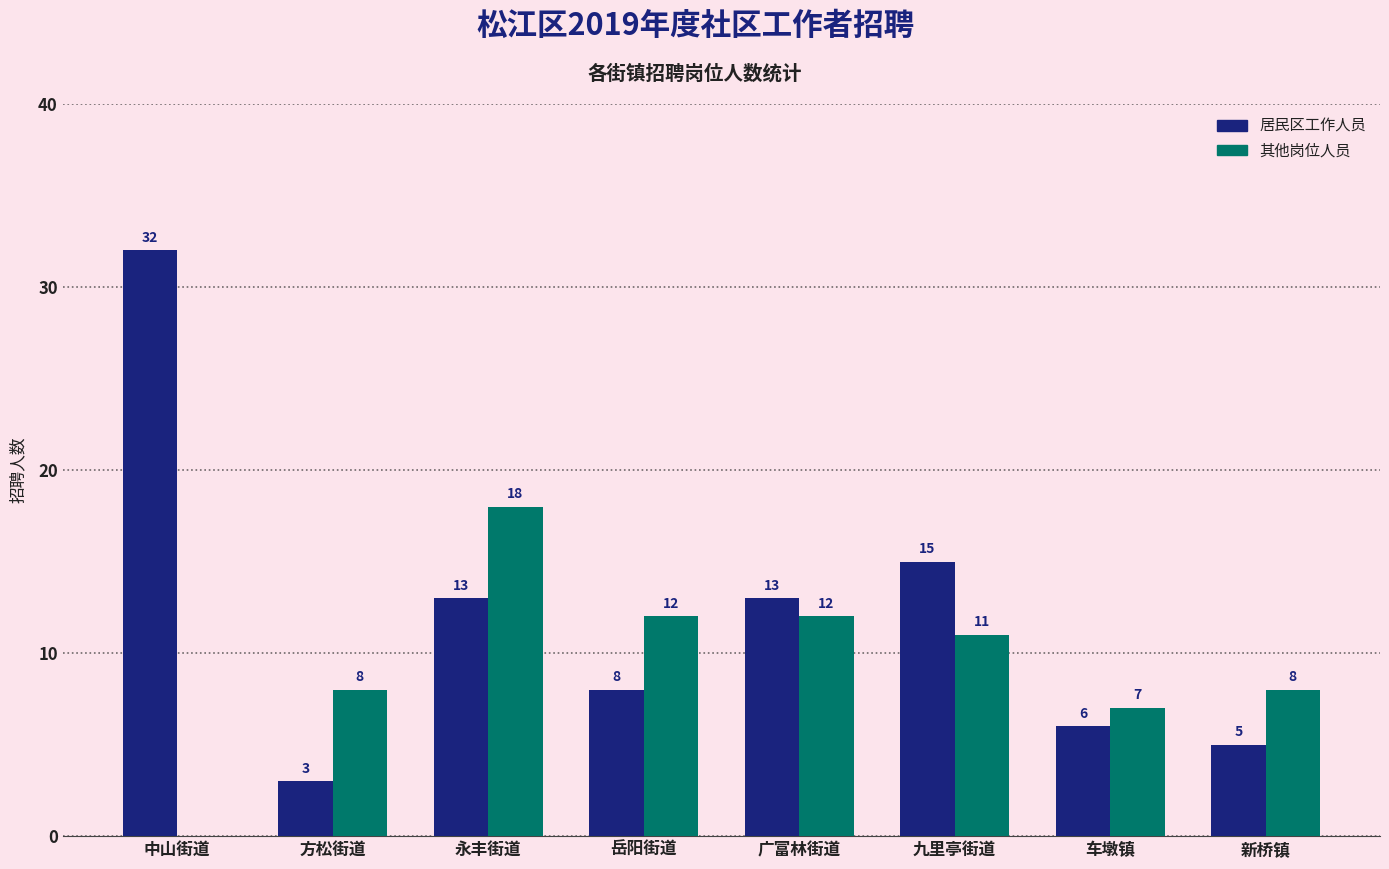

At which category is the sum across all series the highest?

中山街道